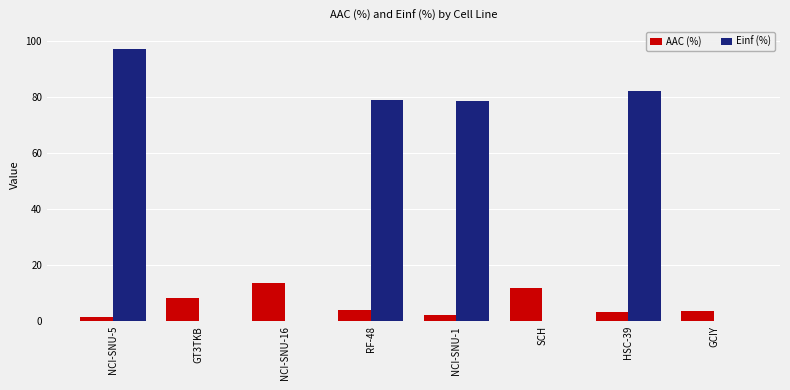

Which series has the largest total across all categories?

Einf (%)